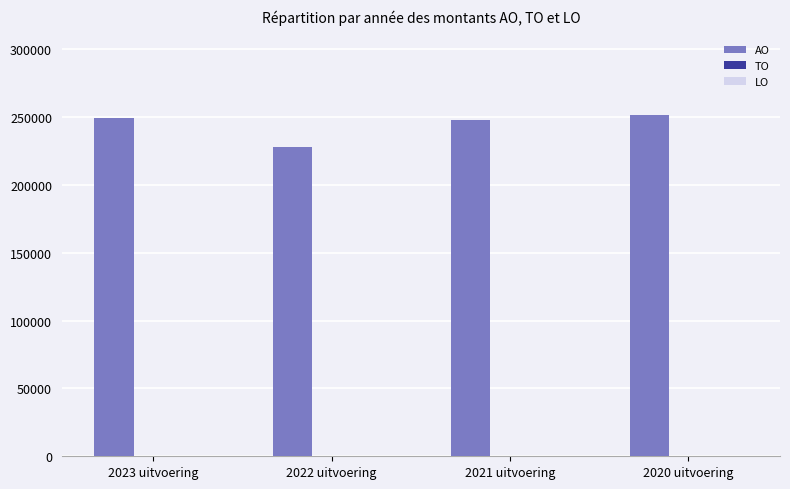

Are the bars horizontal?

No